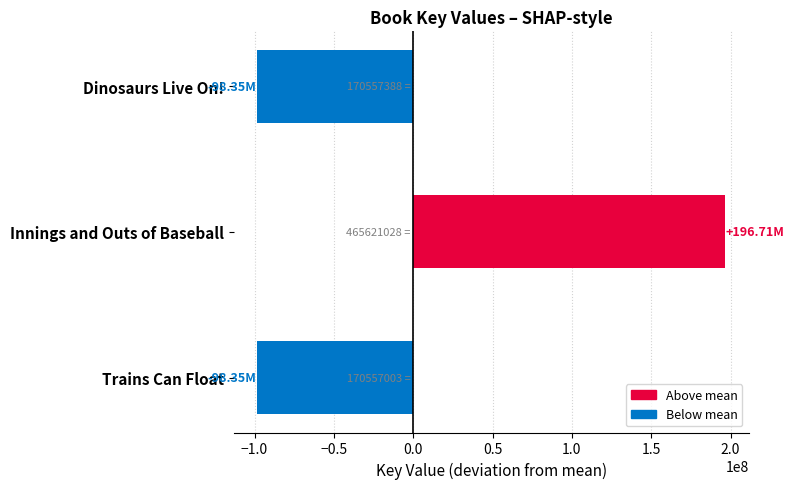

Between Innings and Outs of Baseball and Dinosaurs Live On!, which is larger?

Innings and Outs of Baseball